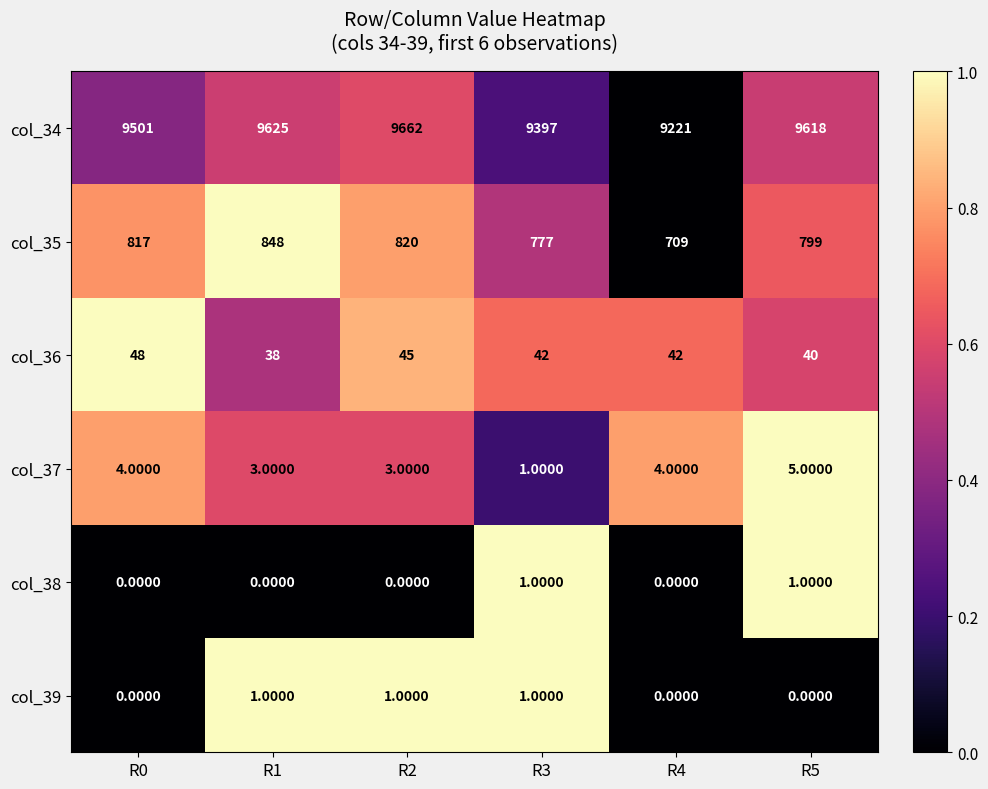

Count the number of data series in this chart.

6